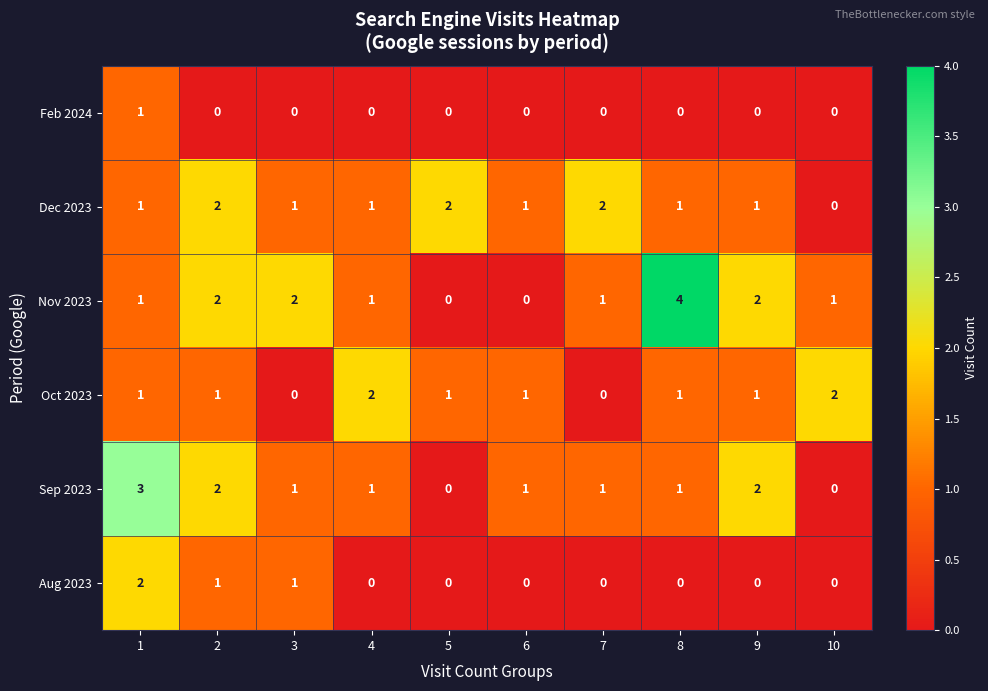

What is the greatest value displayed?

4